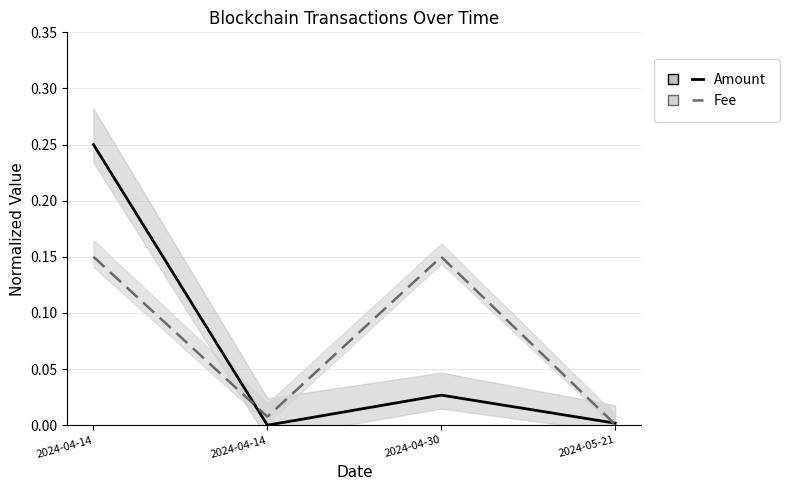

What is the highest value of the Fee series?

0.1